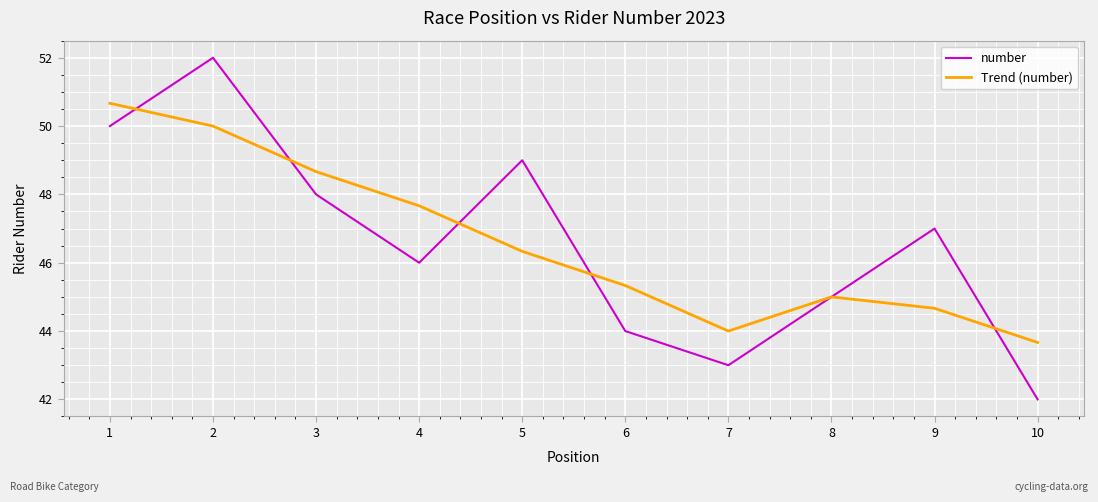

List the series in order of their peak value, highest first.

number, Trend (number)